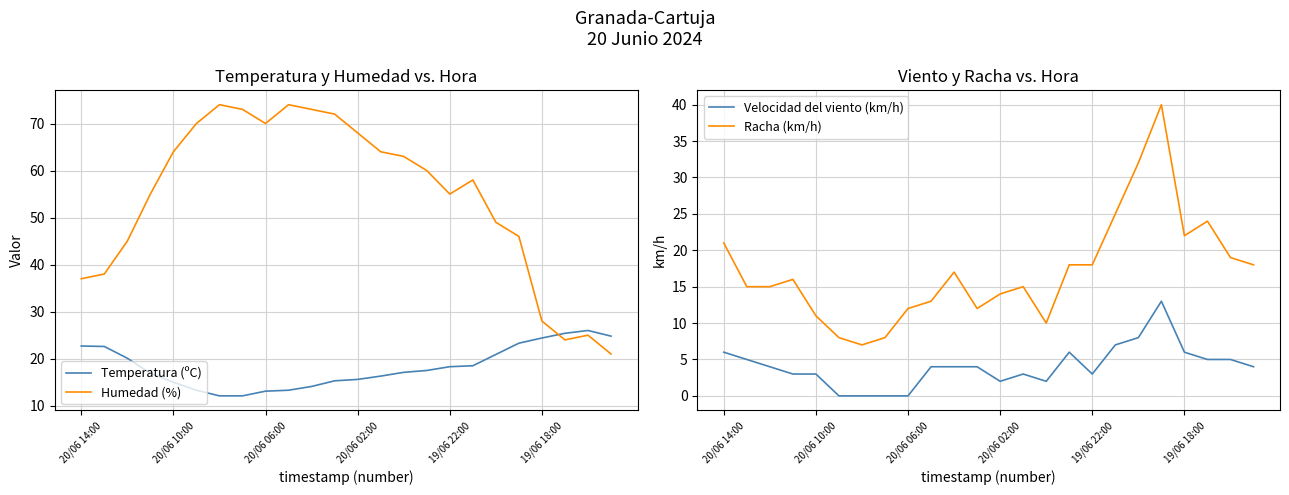

What is the difference between the Temperatura (ºC) values at 10 and 18?

6.8